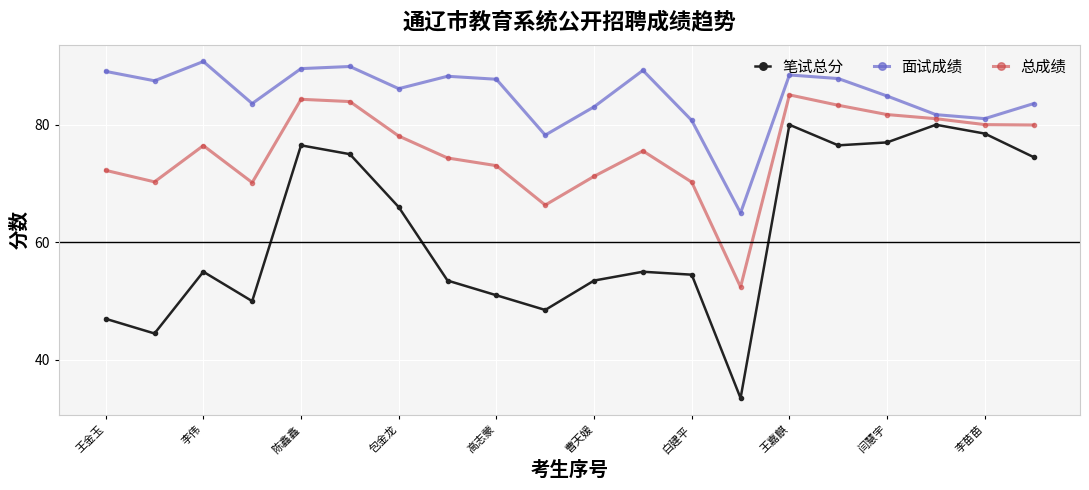

What is the smallest value displayed?

33.5